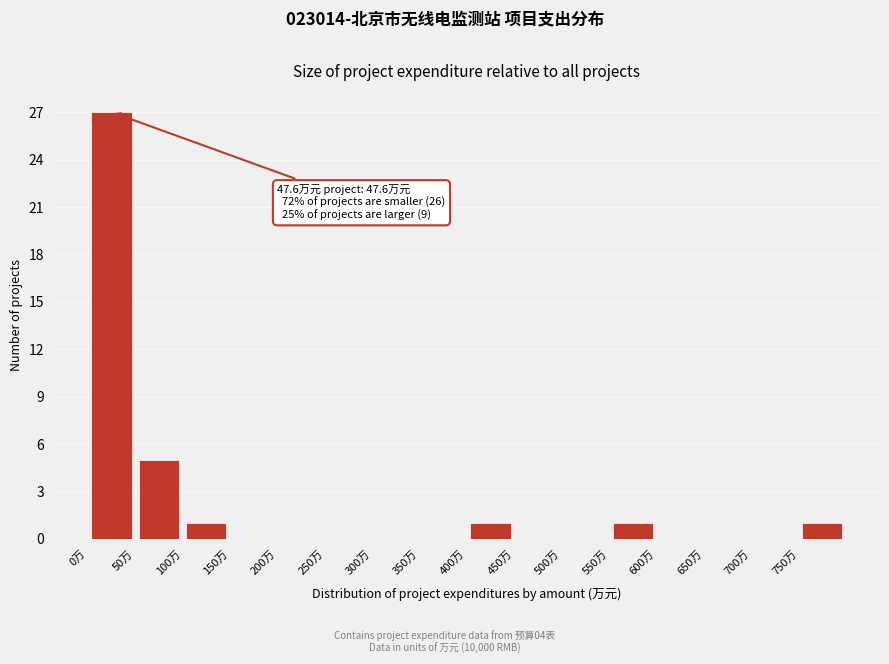

Which range on the x-axis has the tallest bar?

0 to 50